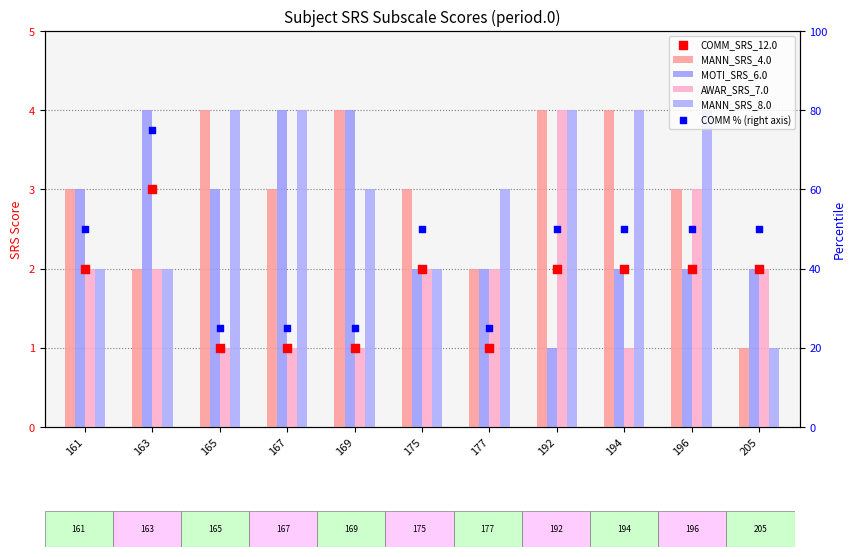

At how many categories does at least one series exceed 5?

11